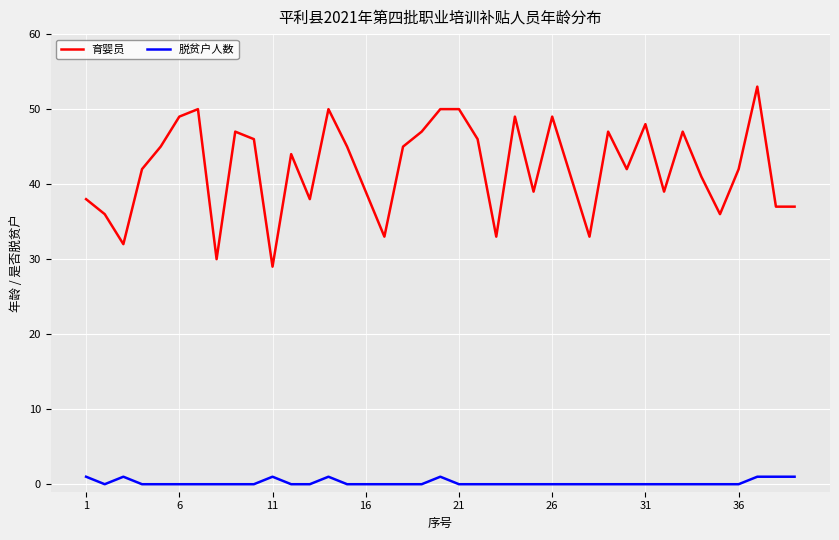

Reading right to left, list all the values displayed in this chart.

育婴员: 37	37	53	42	36	41	47	39	48	42	47	33	41	49	39	49	33	46	50	50	47	45	33	39	45	50	38	44	29	46	47	30	50	49	45	42	32	36	38
脱贫户人数: 1	1	1	0	0	0	0	0	0	0	0	0	0	0	0	0	0	0	0	1	0	0	0	0	0	1	0	0	1	0	0	0	0	0	0	0	1	0	1